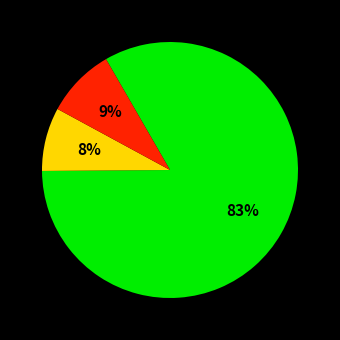

Is there any slice that represents more than half of the pie?

Yes